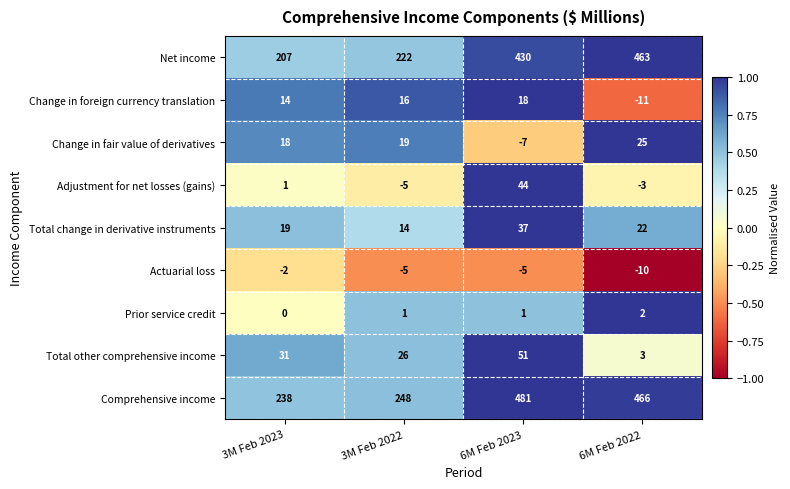

Which label corresponds to the largest value in the chart?

6M Feb 2023